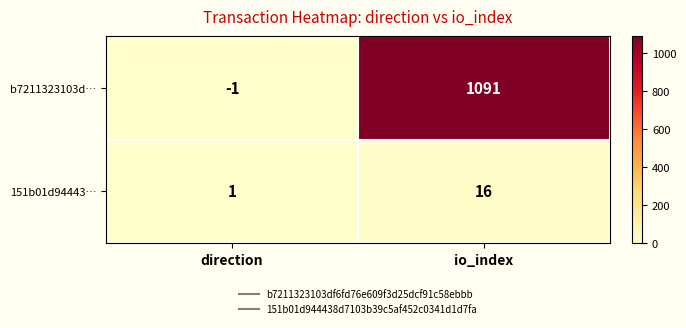

List the series in order of their peak value, lowest first.

151b01d94443…, b7211323103d…